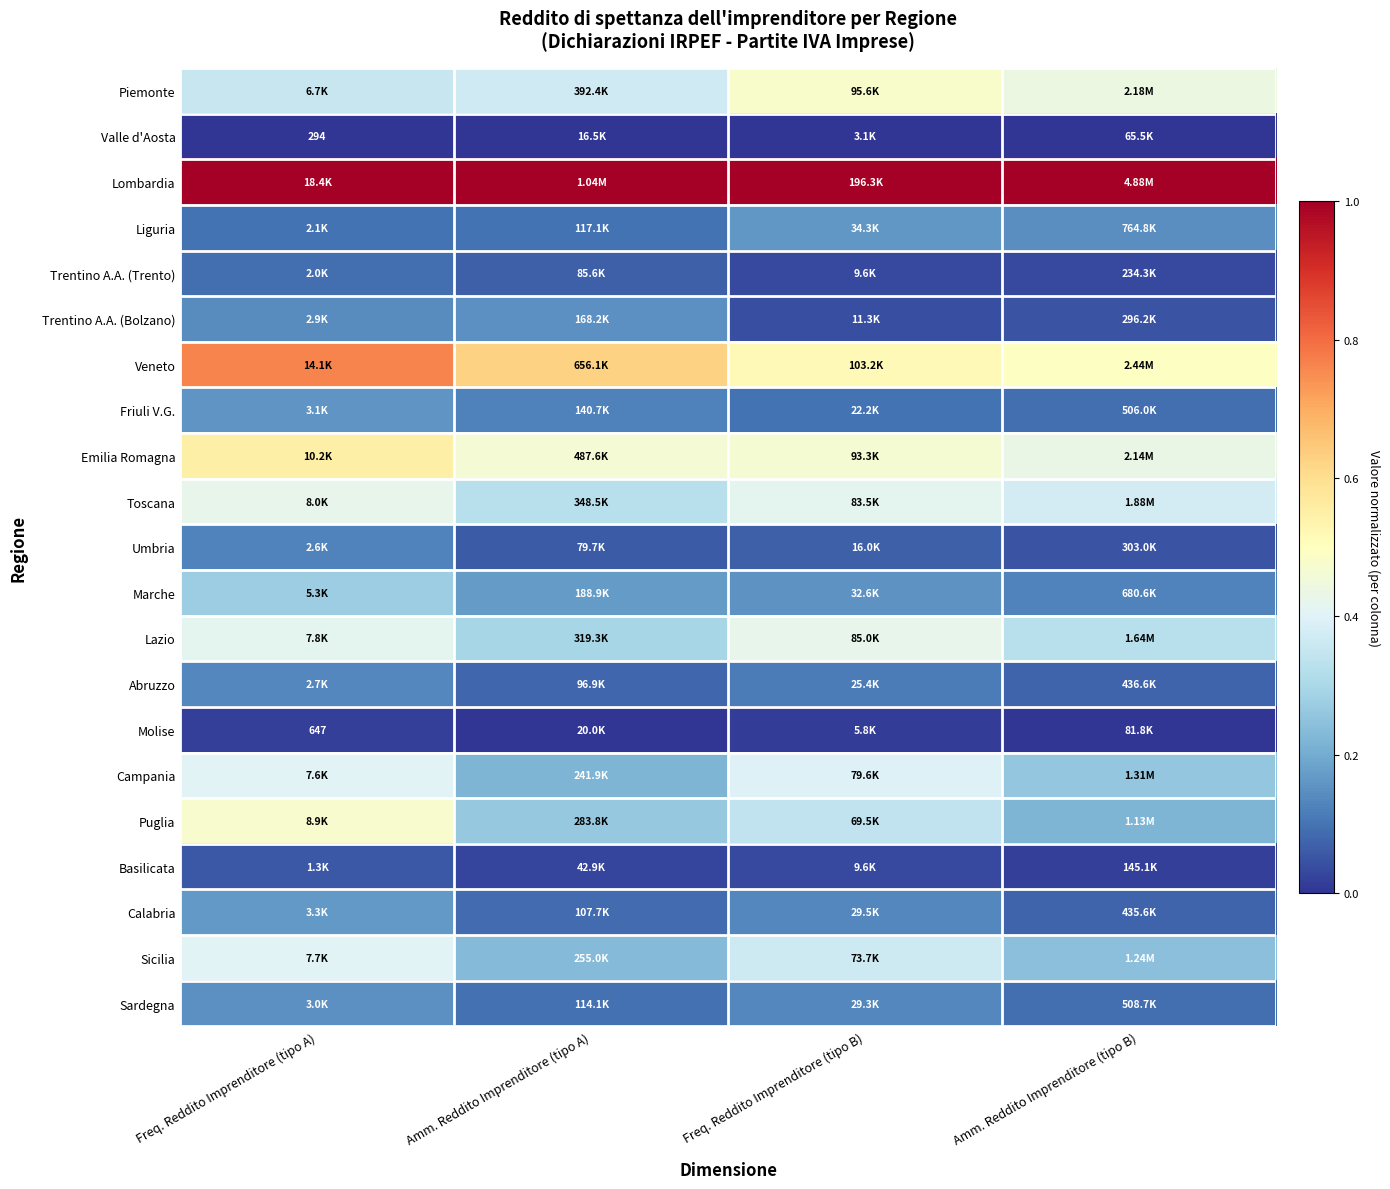

How many Umbria values are between 0 and 1?

4